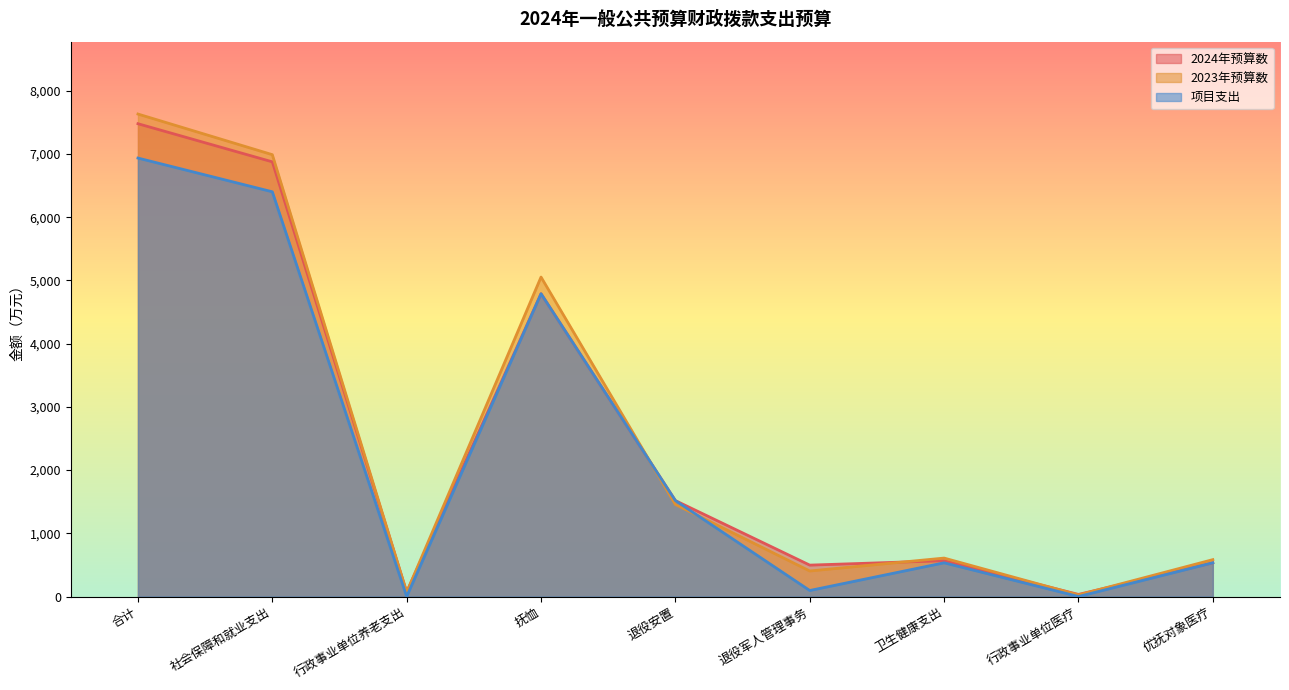

True or false: 2024年预算数 has a value of 33.4 at 行政事业单位医疗.

True